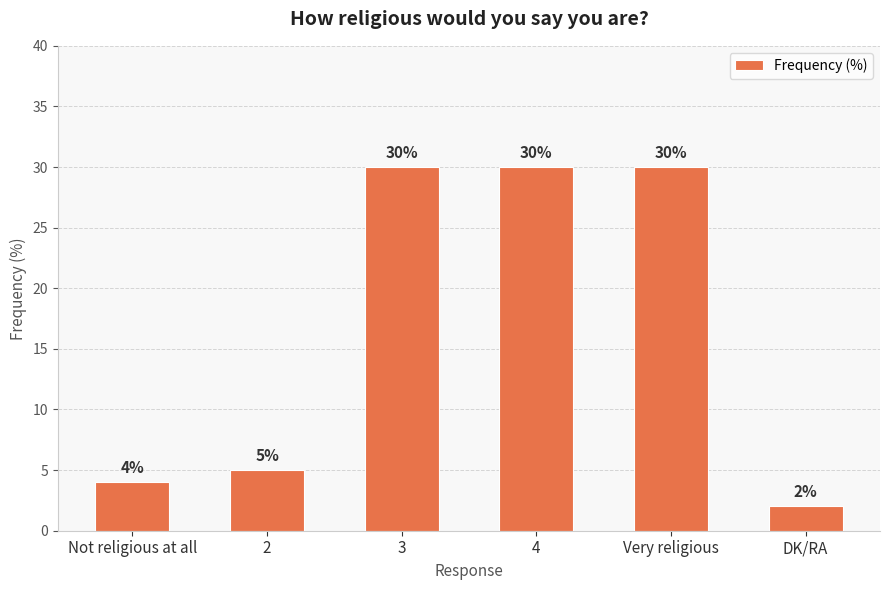

Which has a higher value, DK/RA or 3?

3